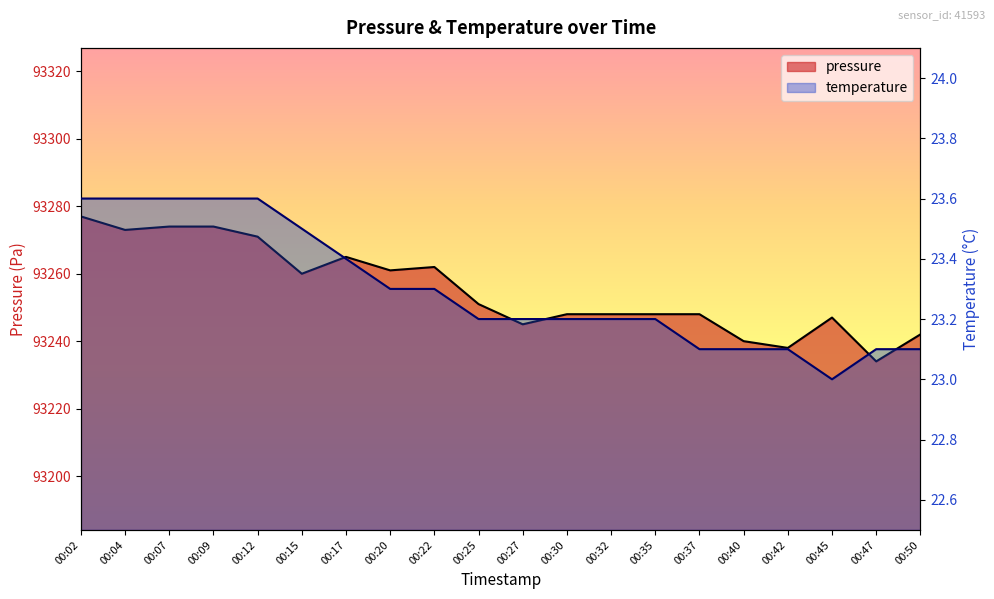

True or false: pressure has a value of 40928.5 at 00:04.

False